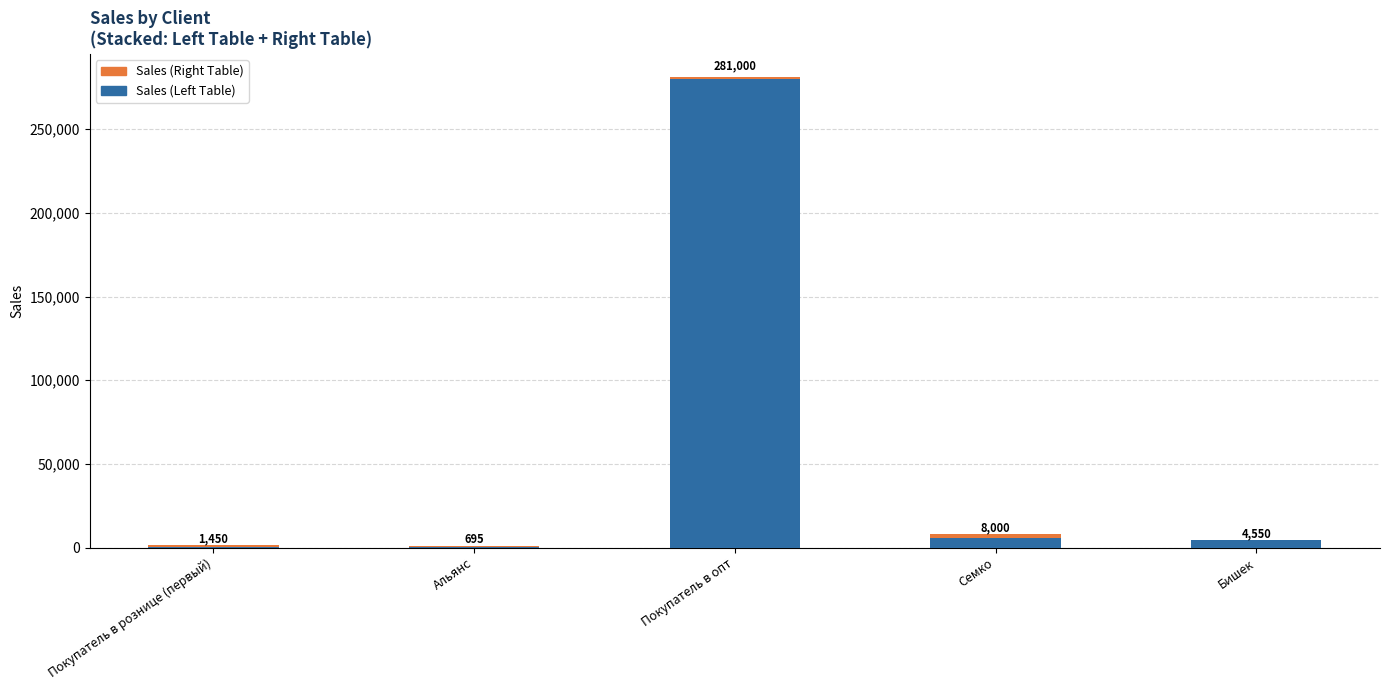

Are the bars horizontal?

No